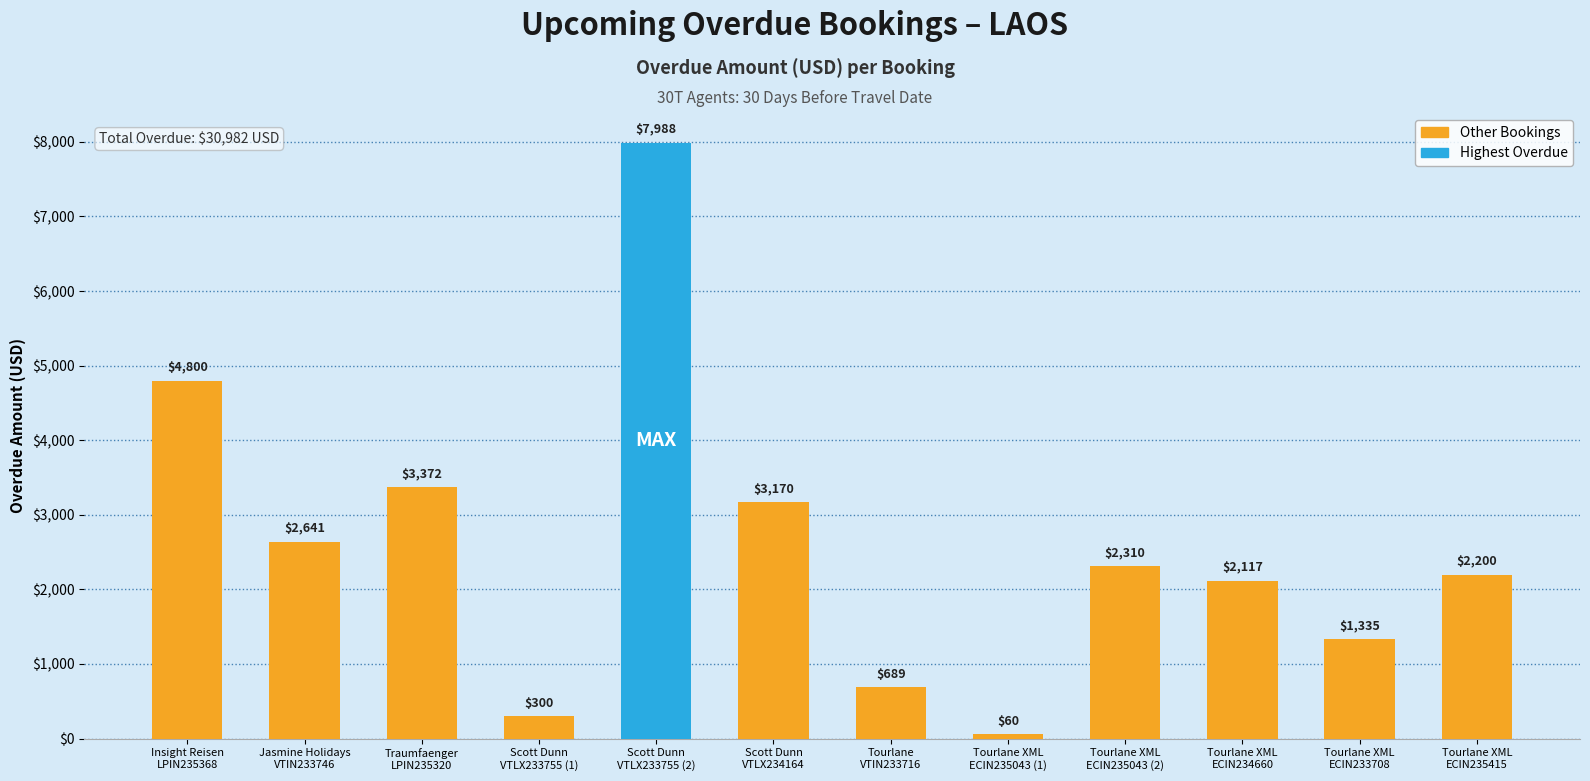

Is it true that the value at Scott Dunn
VTLX233755 (2) is 7988?

True